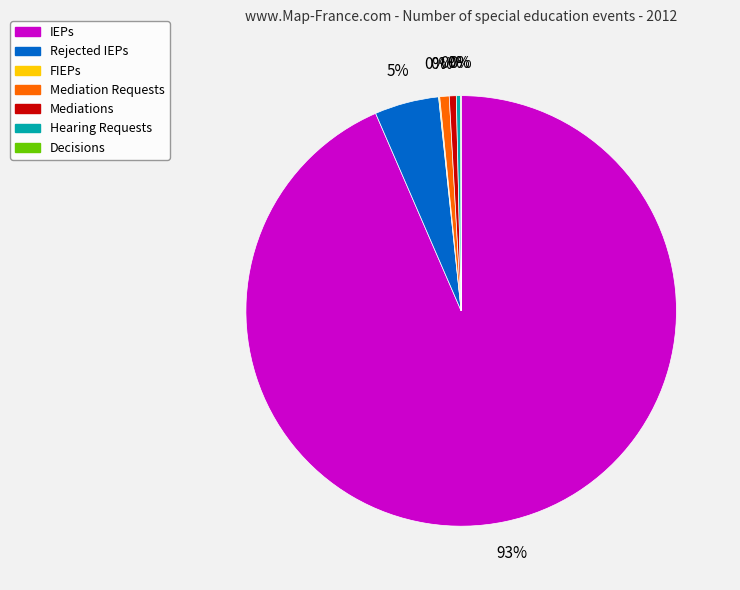

To the nearest percent, what is the combined percentage of Rejected IEPs and FIEPs?

5%